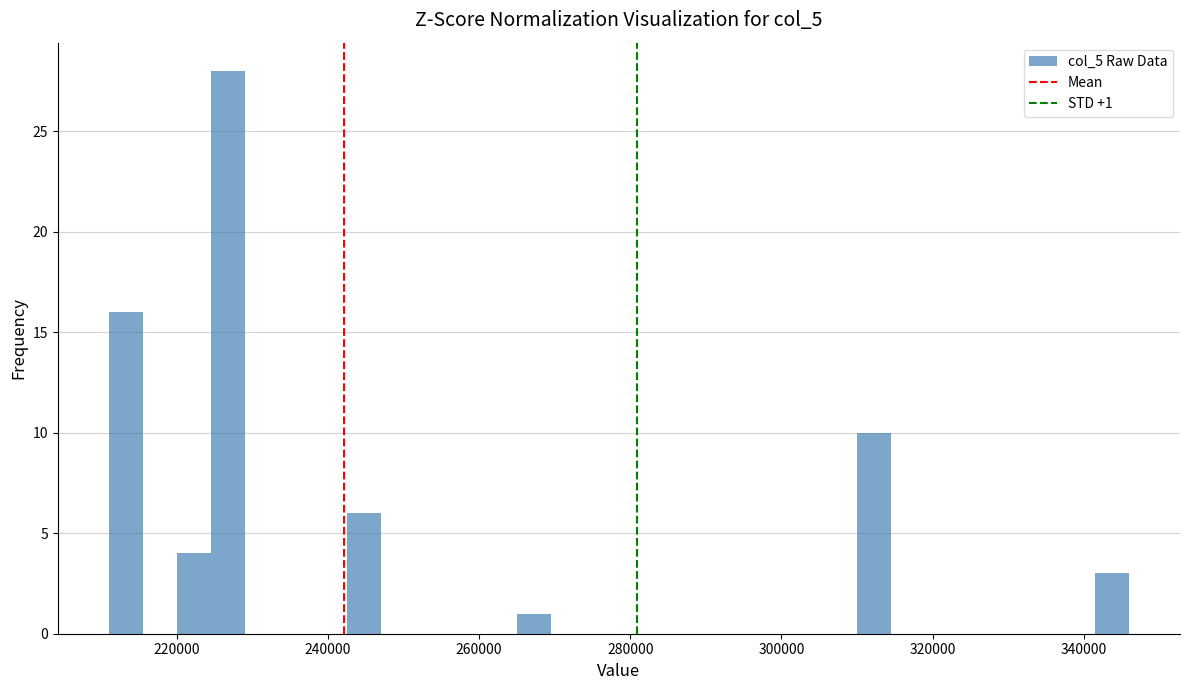

Around what value on the x-axis is the tallest bar? Give the approximate position of its centre, as read against the axis.

226000